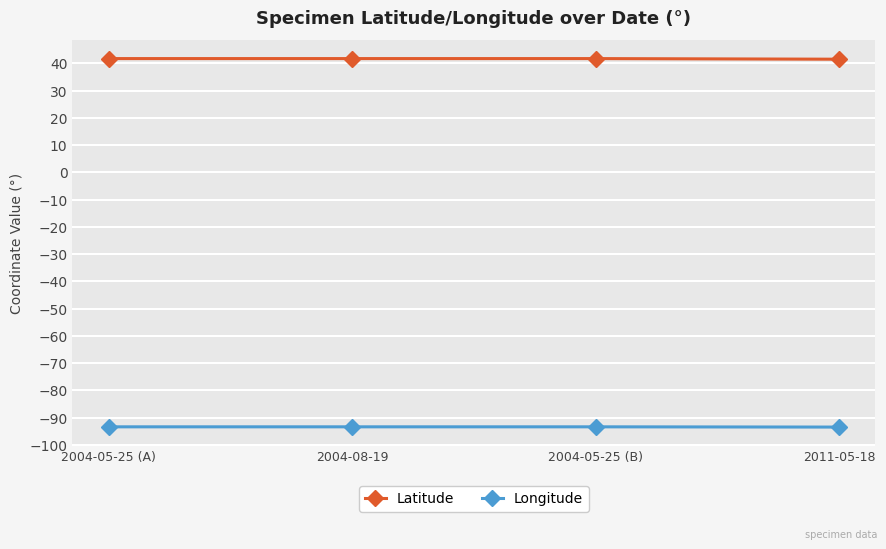

True or false: Latitude has more than 2 points higher than both neighbors.

False